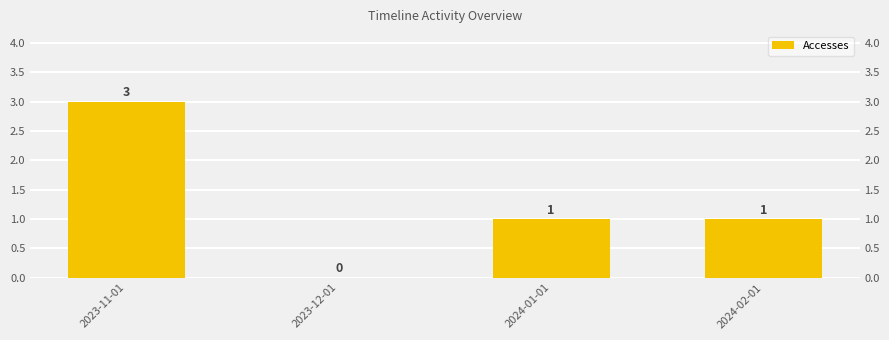

Reading left to right, transcribe all the data shown in this chart.

3	0	1	1